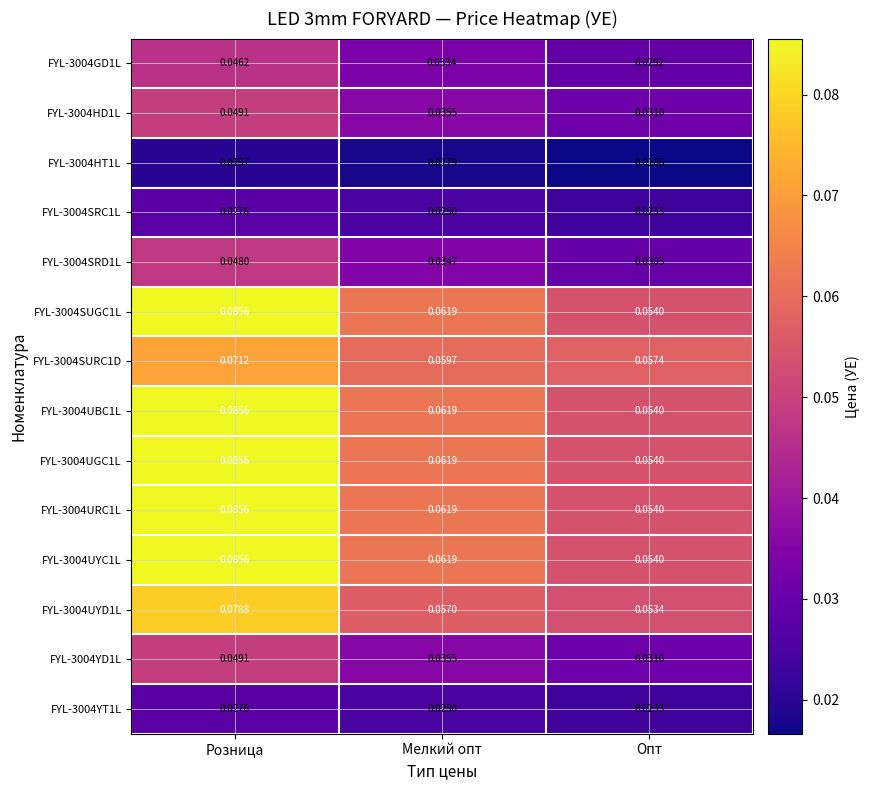

Where is FYL-3004SURC1D nearest to the value 0?

Опт